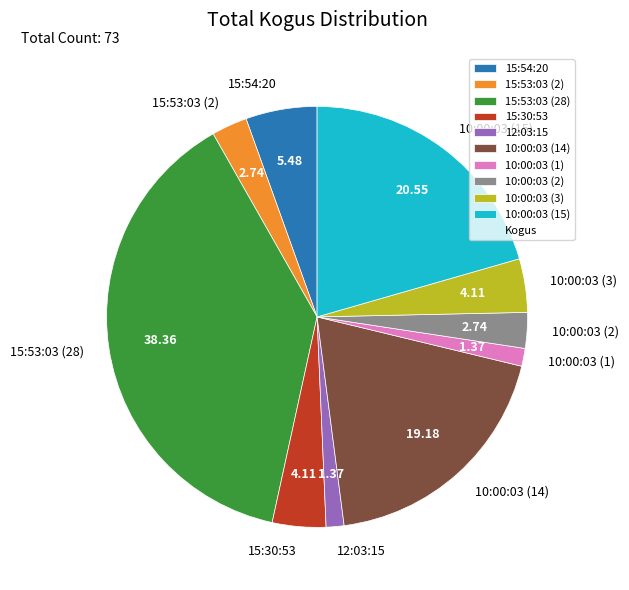

Does any single category account for the majority?

No